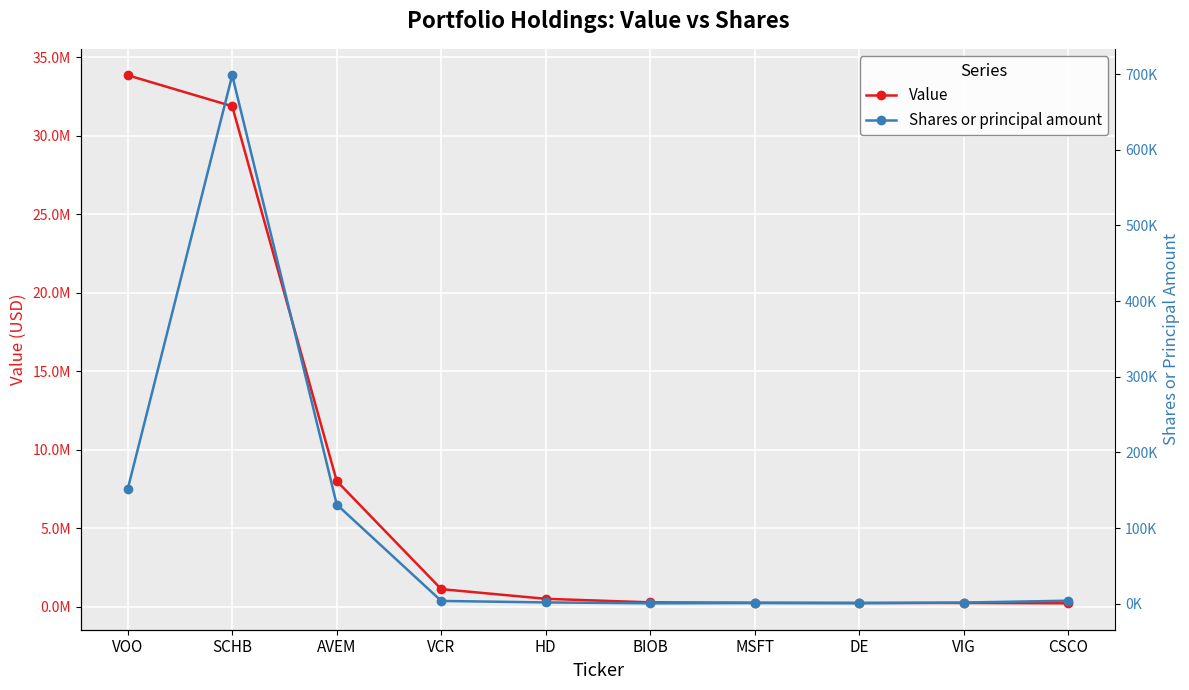

List the labels in order of Shares or principal amount value, smallest first.

BIOB, DE, MSFT, VIG, HD, VCR, CSCO, AVEM, VOO, SCHB